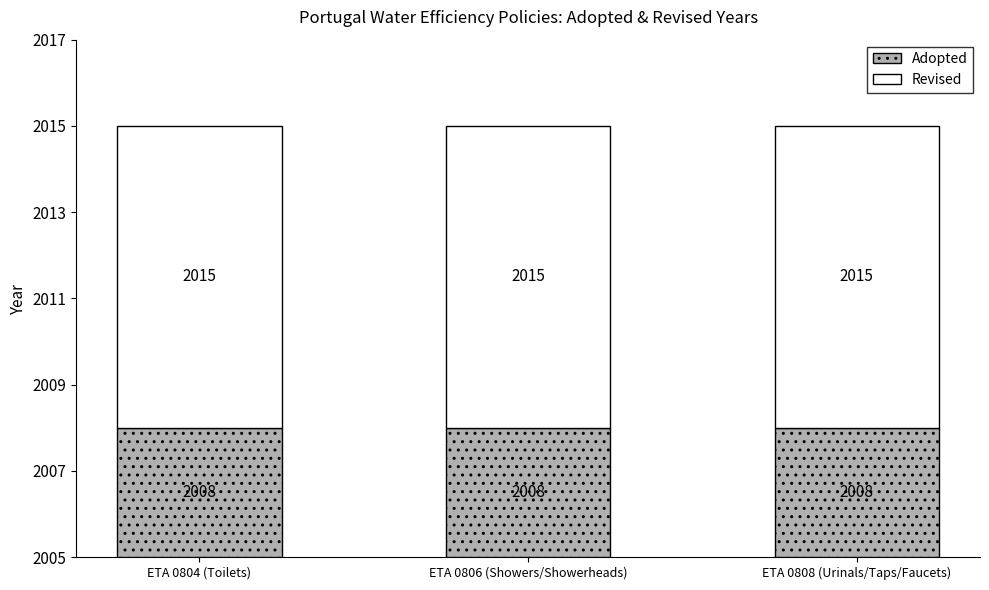

List the labels in order of Revised value, largest first.

ETA 0804 (Toilets), ETA 0806 (Showers/Showerheads), ETA 0808 (Urinals/Taps/Faucets)